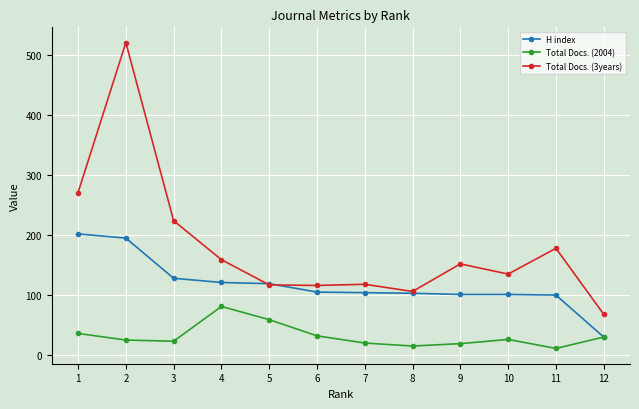

How many data points in Total Docs. (3years) are less than 152?

6